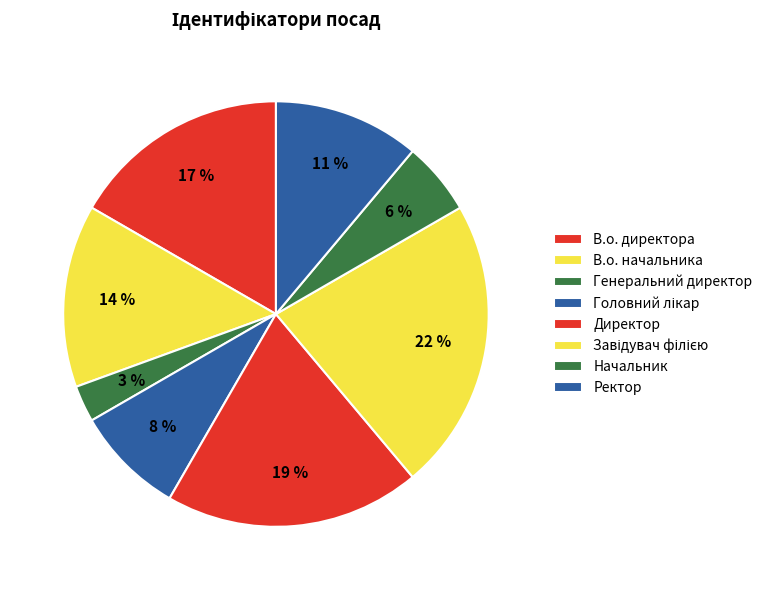

Is there a majority slice in this chart?

No